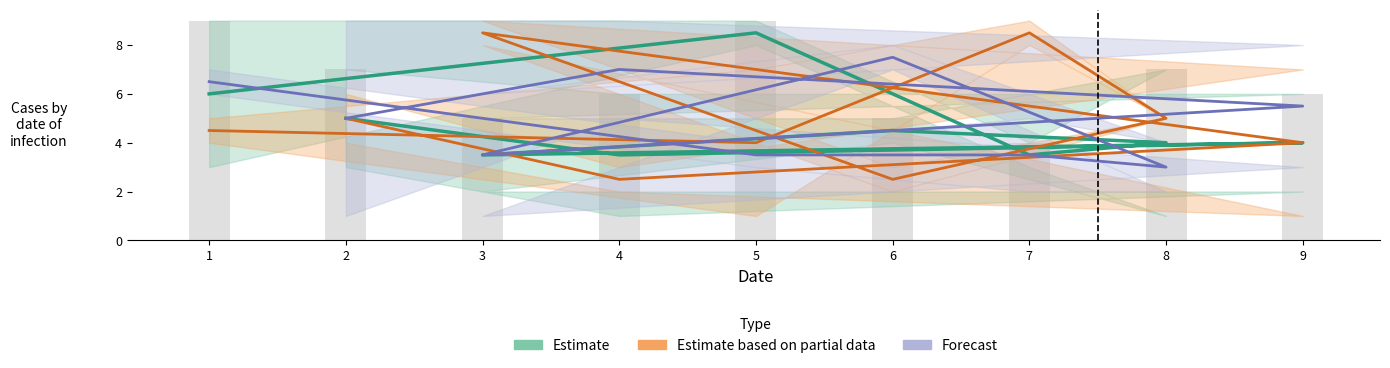

What is the label of the 1st bar from the left?

1